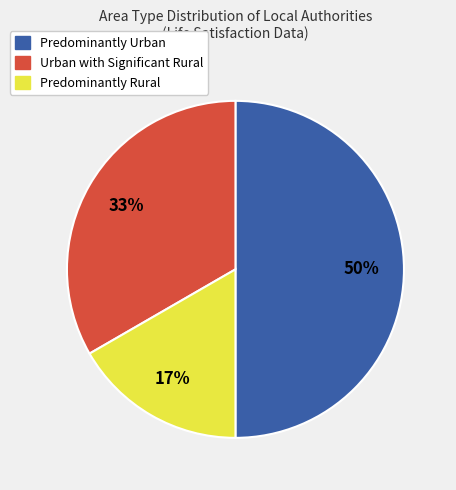

Does Predominantly Rural account for over 50% of the chart?

No